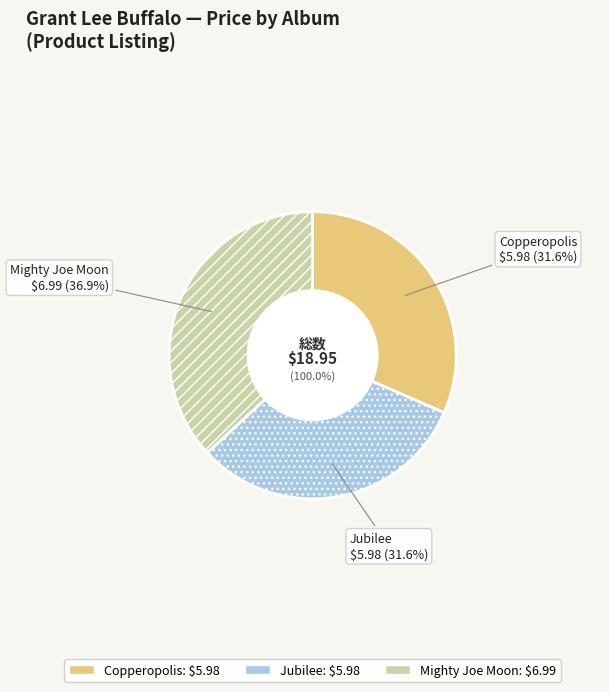

Which slice is the largest?

Mighty Joe Moon